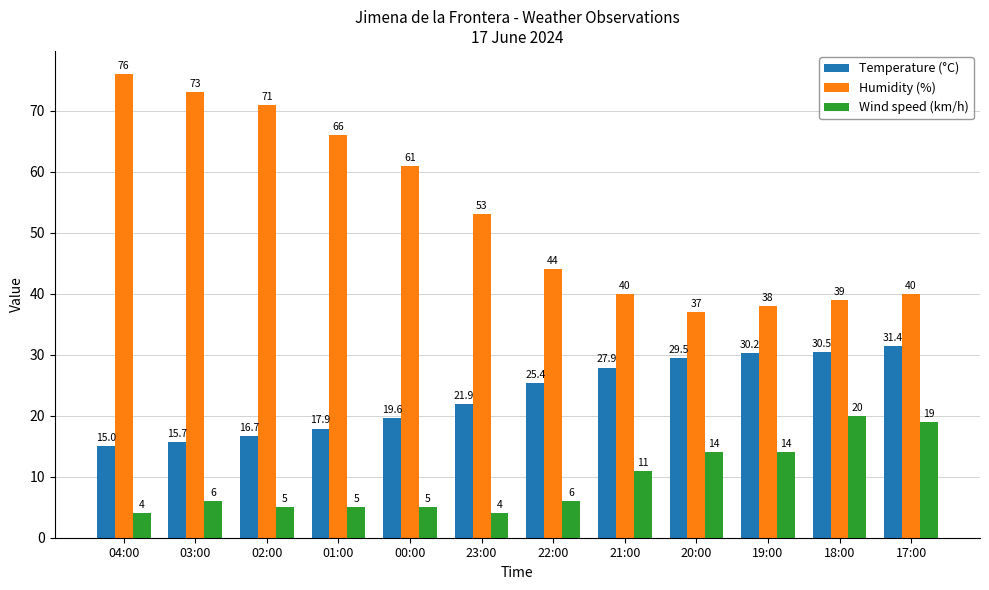

Rank the series by their average value, from lowest to highest.

Wind speed (km/h), Temperature (°C), Humidity (%)